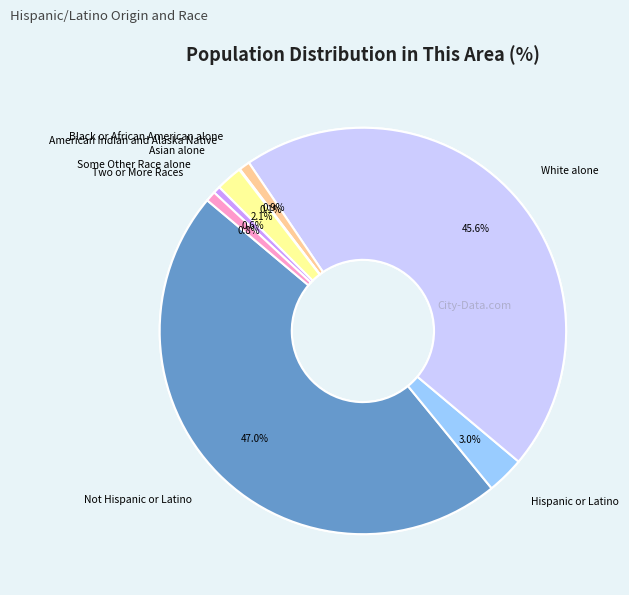

Which category has the smallest portion of the pie?

Native Hawaiian and Other Pacific